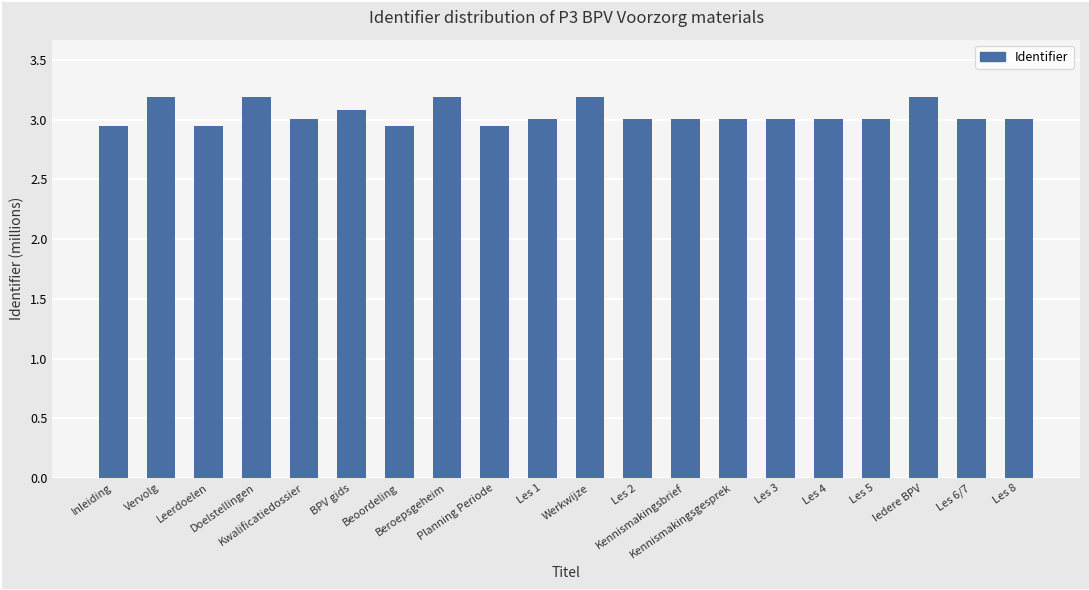

What is the sum of all values?

60.9